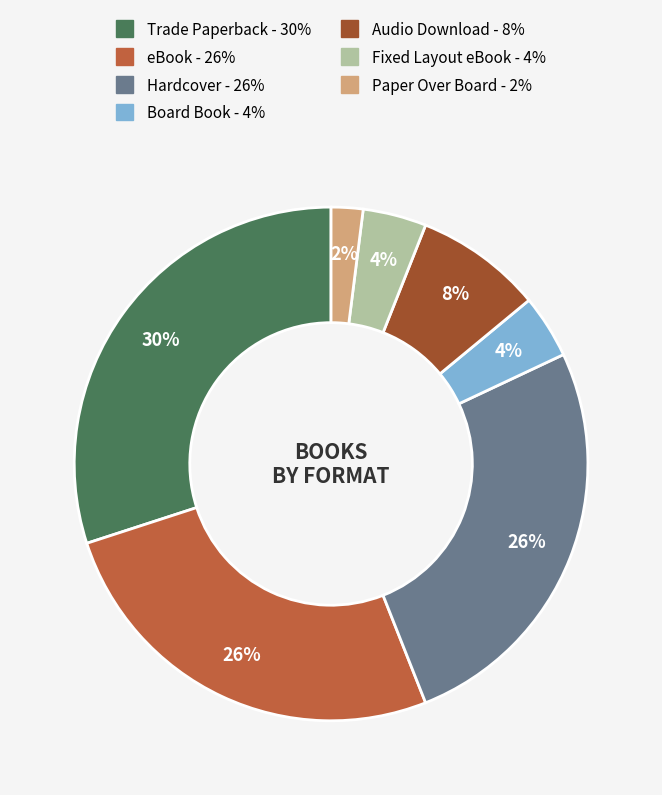

Do Audio Download and Trade Paperback together represent more than half of the pie?

No